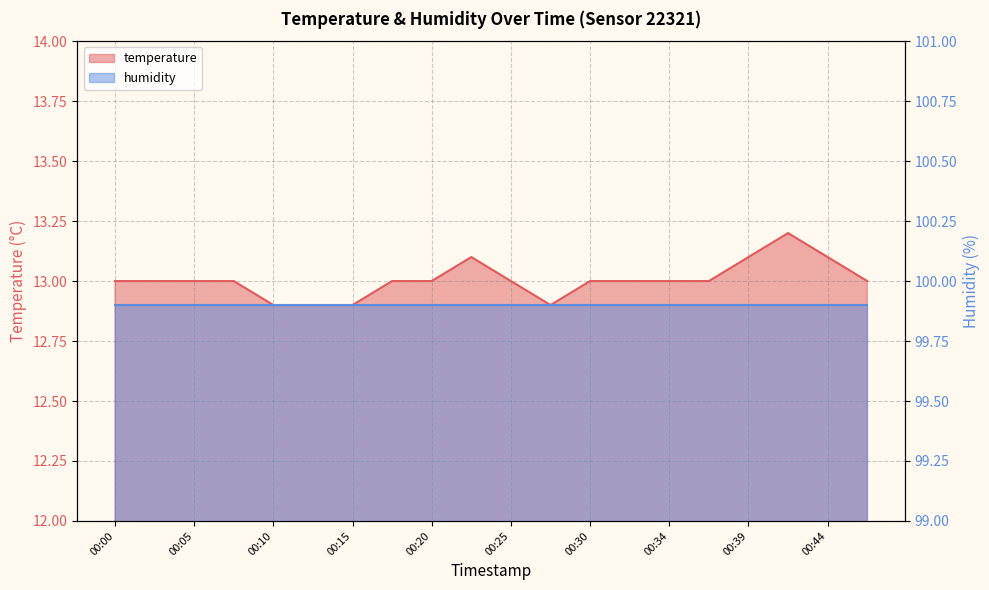

The value at 00:07 is 7.0. True or false?

False